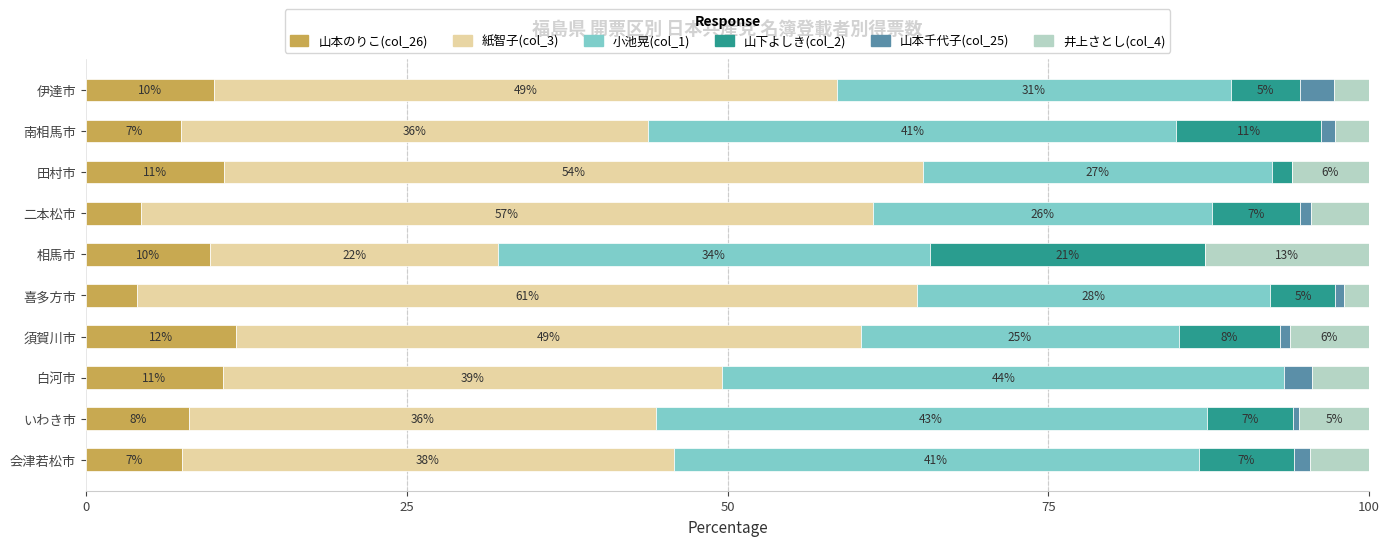

What are all the series names shown in the legend?

山本のりこ(col_26), 紙智子(col_3), 小池晃(col_1), 山下よしき(col_2), 山本千代子(col_25), 井上さとし(col_4)